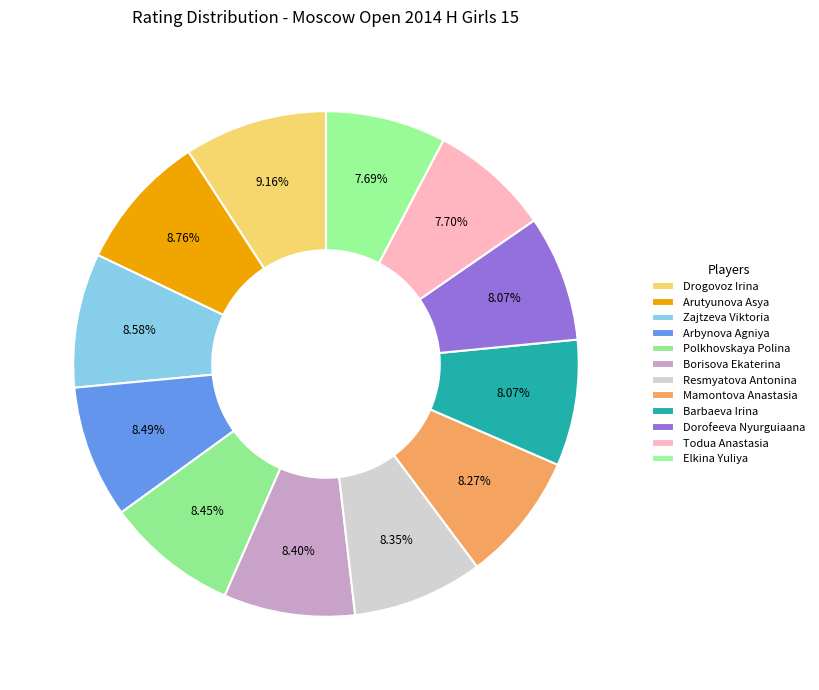

Count the number of slices in the pie.

12